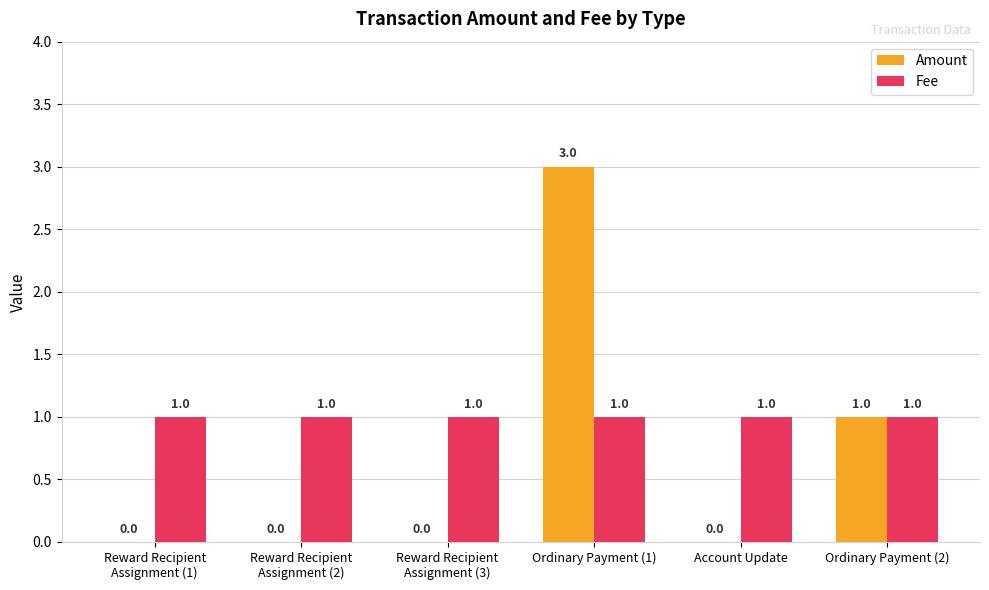

Which series has the largest total across all categories?

Fee